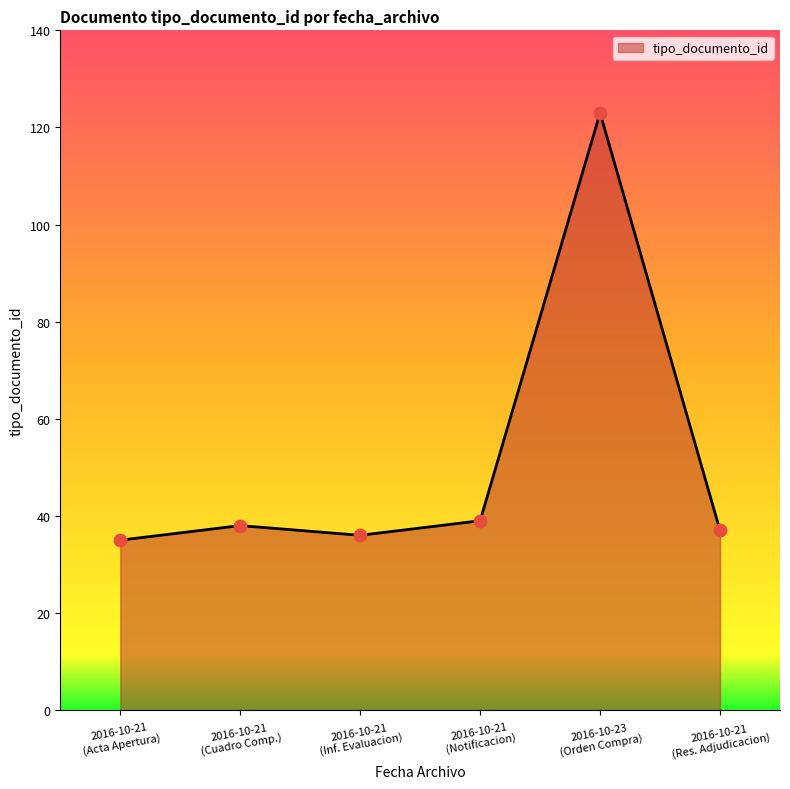

What is the minimum value shown in the chart?

35